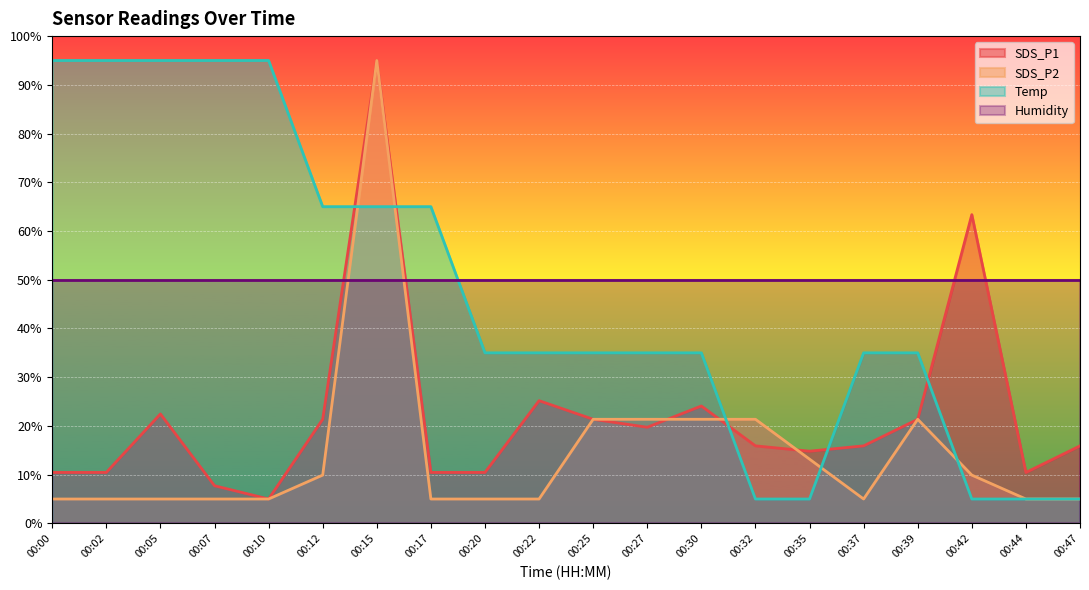

At which label does Temp first exceed 35?

00:00